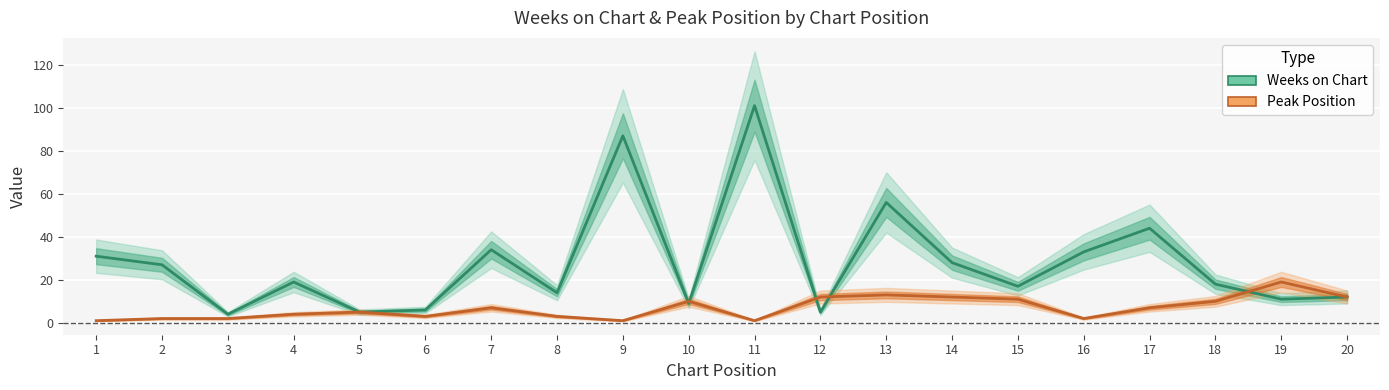

At 10, list the series in order from smallest to largest.

Weeks on Chart, Peak Position